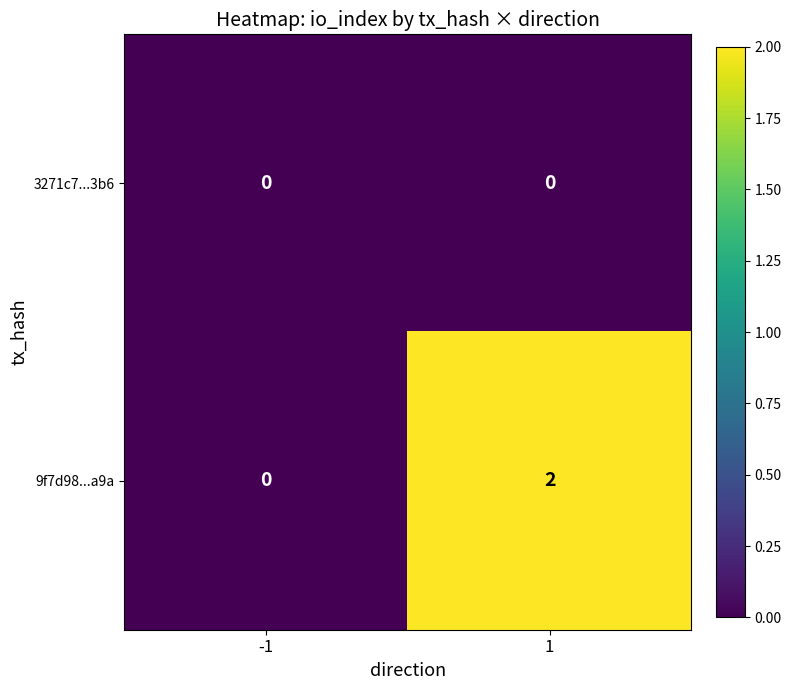

Count the number of categories in the chart.

2